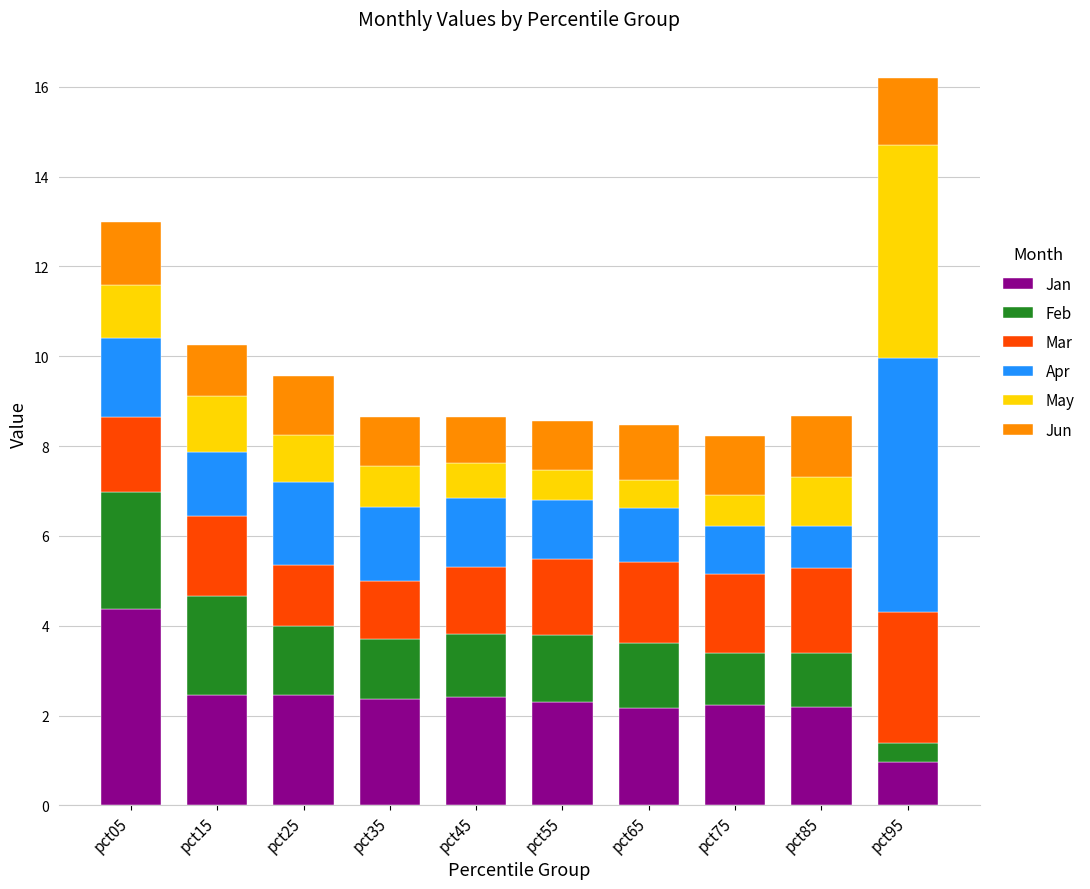

Are the bars horizontal?

No